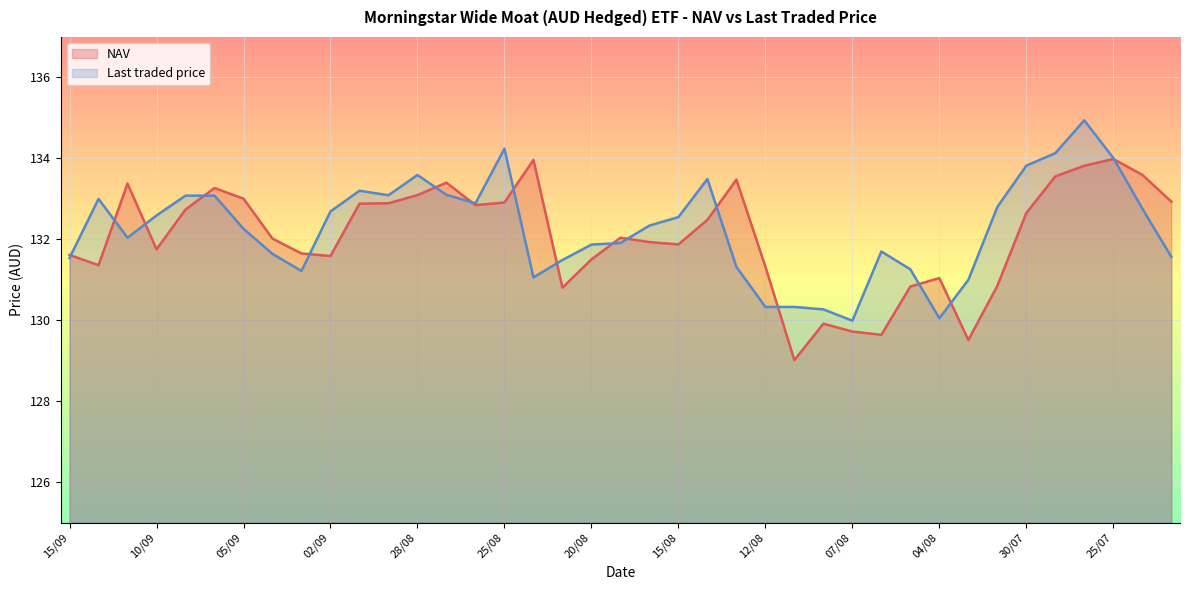

What is the average value of the NAV series?

132.1